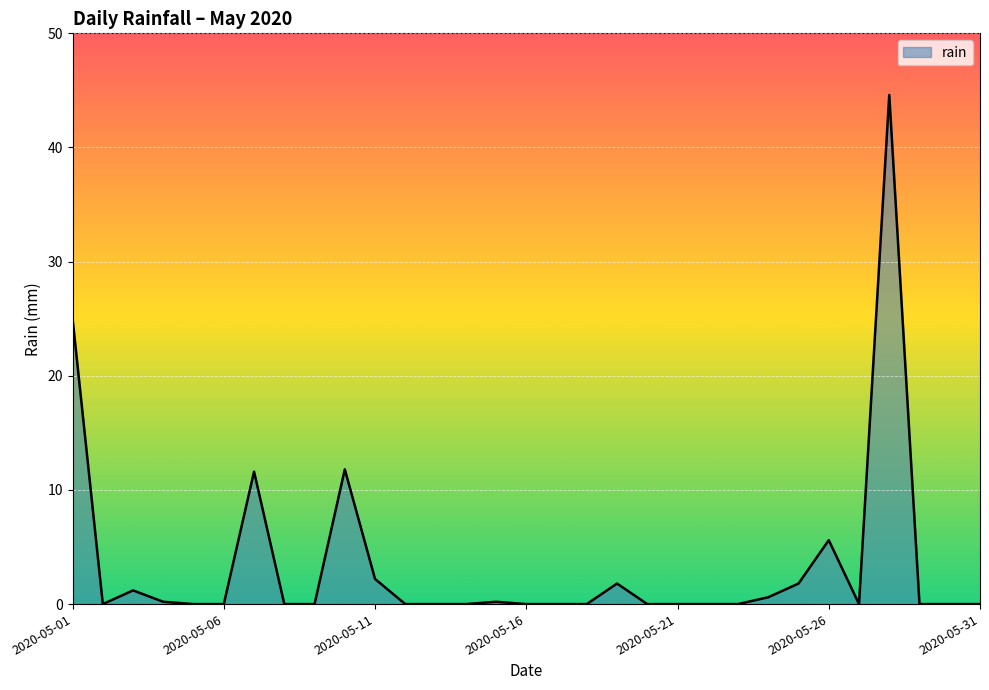

What is the average value?

3.4